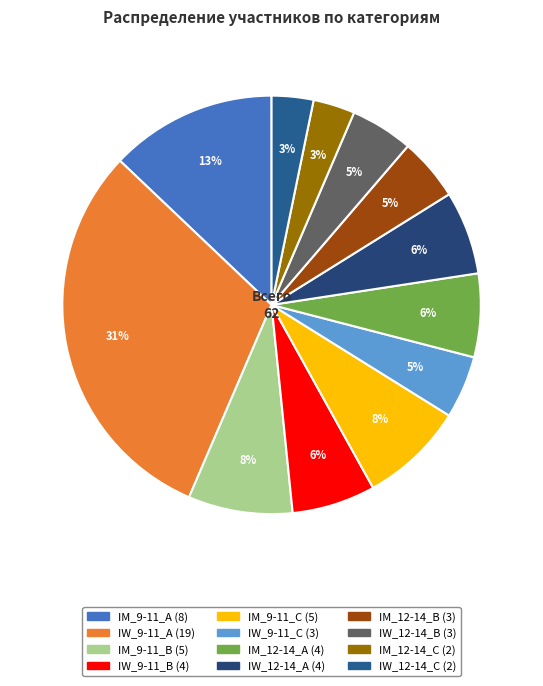

To the nearest percent, what portion does IW_12-14_A represent?

6%